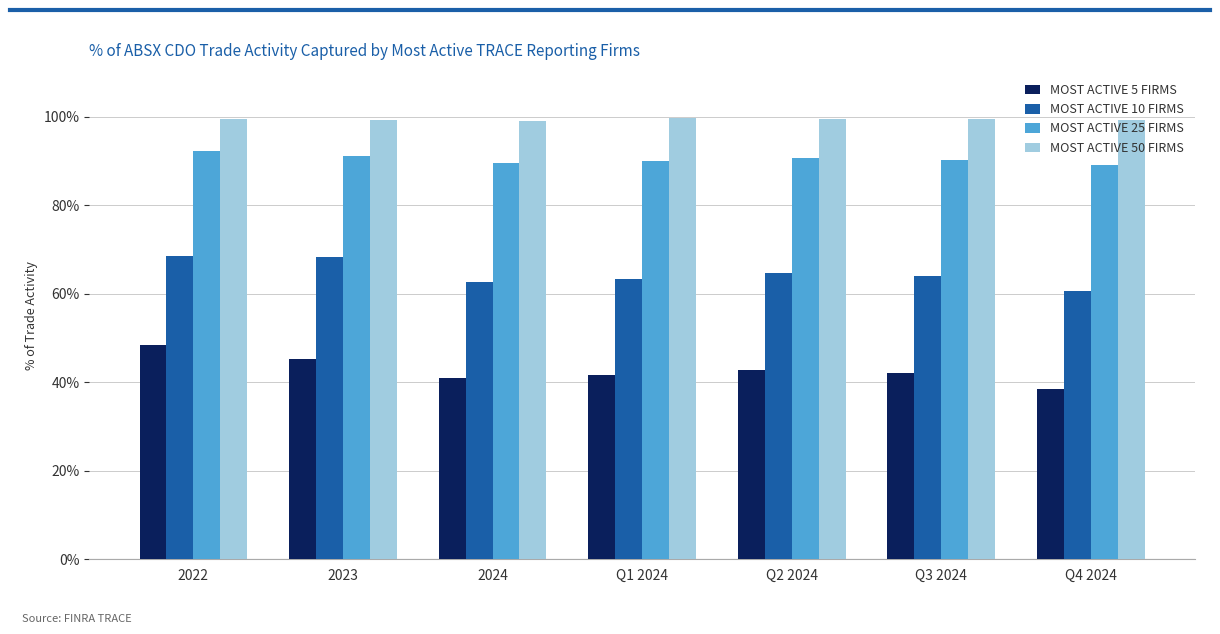

What are all the series names shown in the legend?

MOST ACTIVE 5 FIRMS, MOST ACTIVE 10 FIRMS, MOST ACTIVE 25 FIRMS, MOST ACTIVE 50 FIRMS